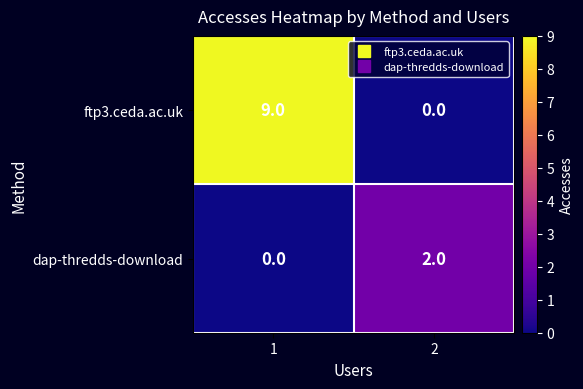

Is it true that ftp3.ceda.ac.uk equals 6 at 1?

False